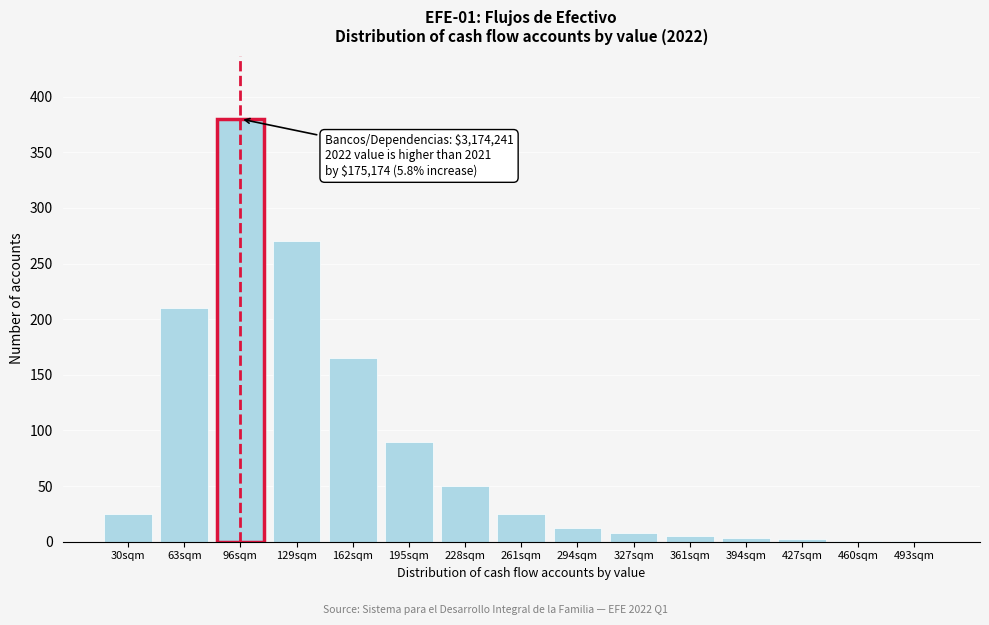

Which category has the highest value across all series?

96sqm